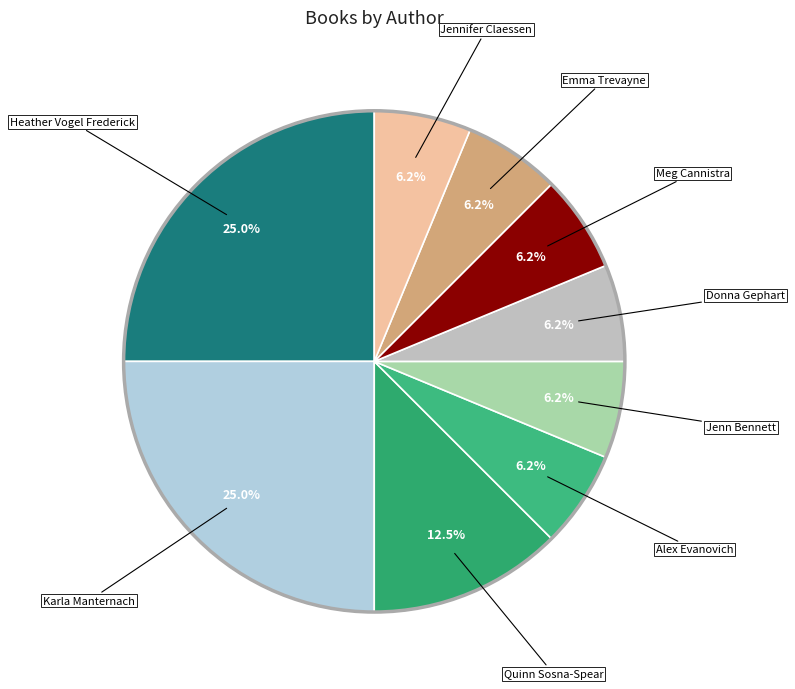

Does any single category account for the majority?

No